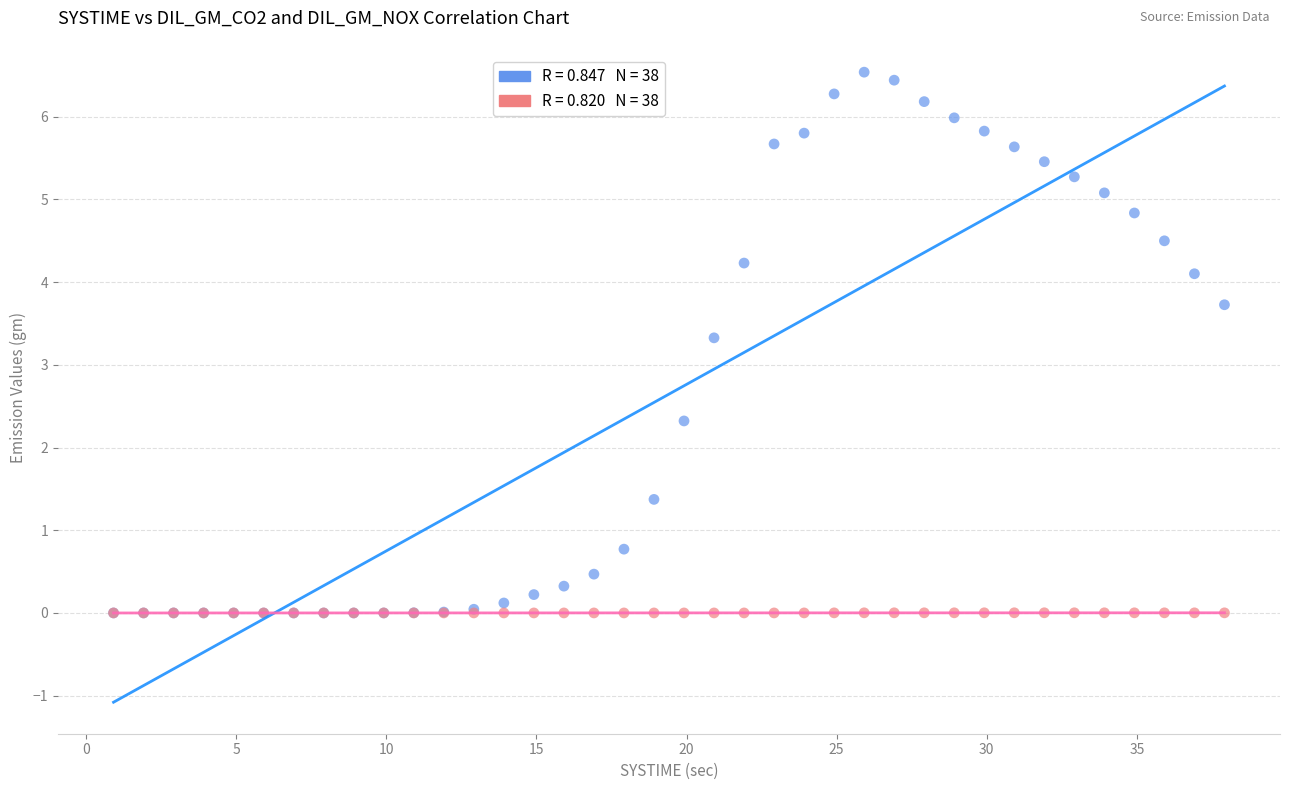

Across all series, what Y value is closest to 3?

3.3